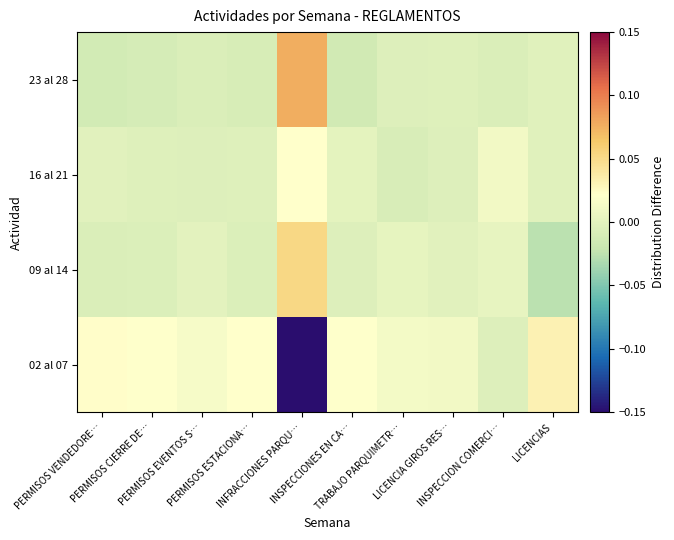

Which series has the widest spread of values?

02 al 07